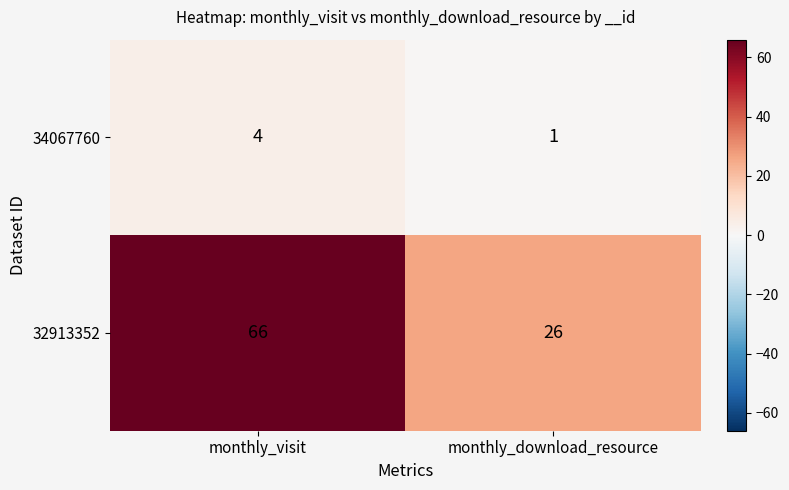

Is it true that 34067760 equals 7 at monthly_visit?

False